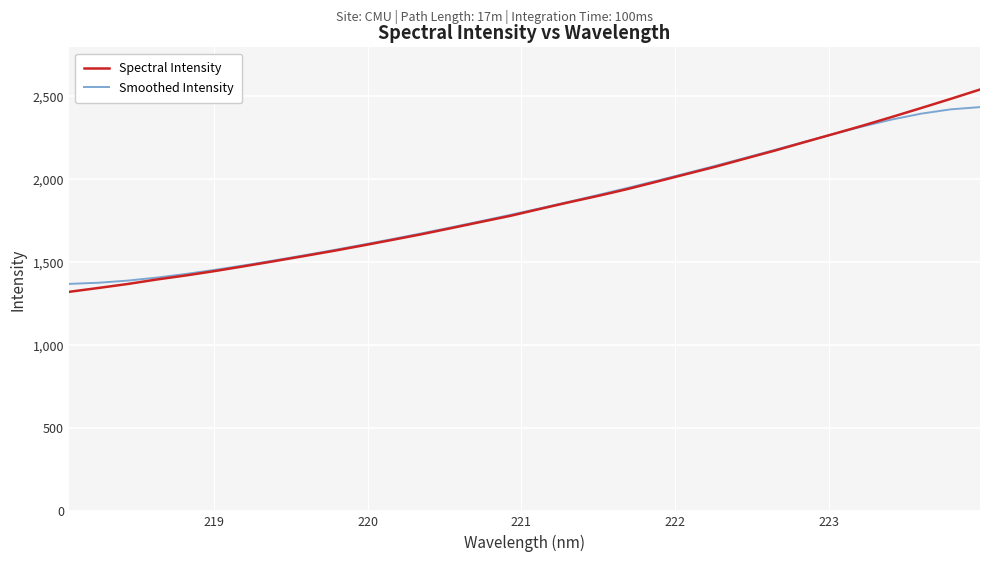

Which series has the largest range (max minus min)?

Spectral Intensity